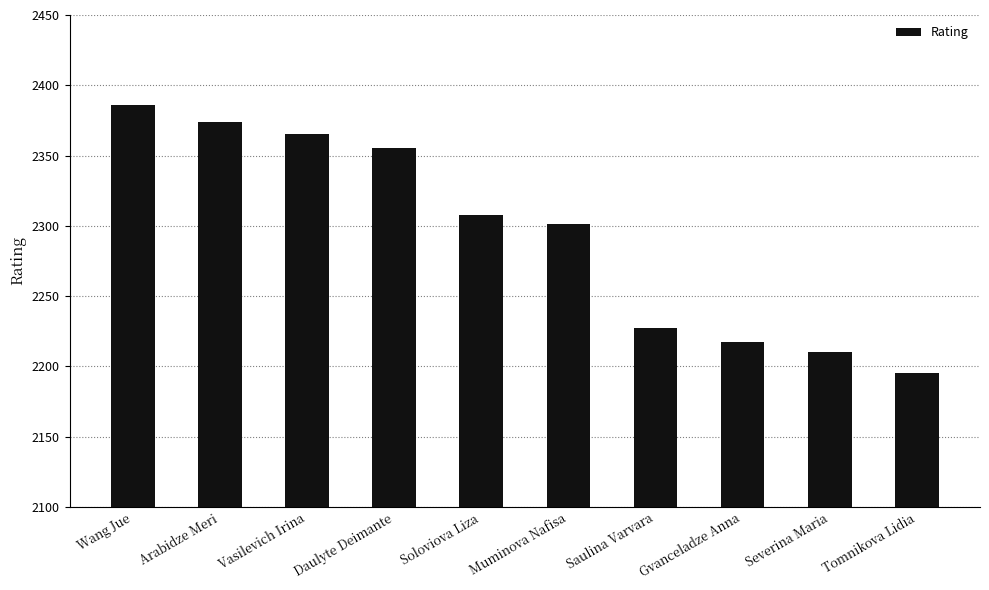

Approximately how many times larger is the value at Gvanceladze Anna compared to Tomnikova Lidia?

1.0